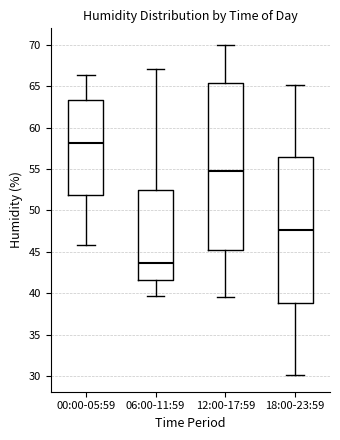

Reading left to right, transcribe this box plot: for each box, give where its median line is, the range the box spans, and where its two whiskers end, as read against the y-axis. The values are not printed on the chart, so give them approximately, as read against the axis.

00:00-05:59: median 58.0, box 52.0 to 63.5, whiskers 46.0 to 66.5
06:00-11:59: median 43.5, box 41.5 to 52.5, whiskers 39.5 to 67.0
12:00-17:59: median 55.0, box 45.5 to 65.5, whiskers 39.5 to 70.0
18:00-23:59: median 47.5, box 39.0 to 56.5, whiskers 30.0 to 65.0